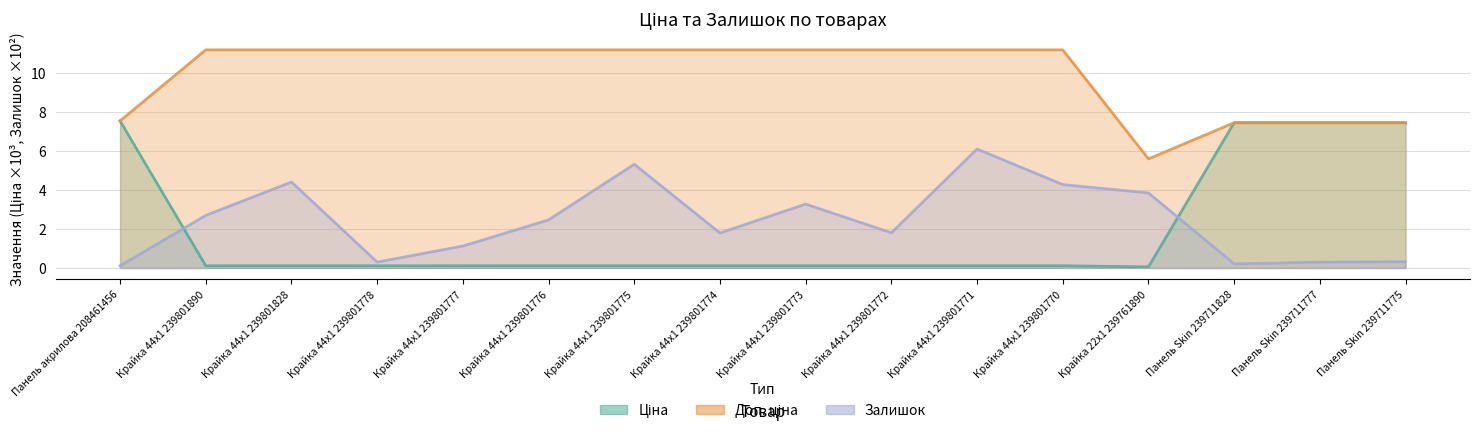

What is the label of the 1st point from the left?

Панель акрилова 208461456